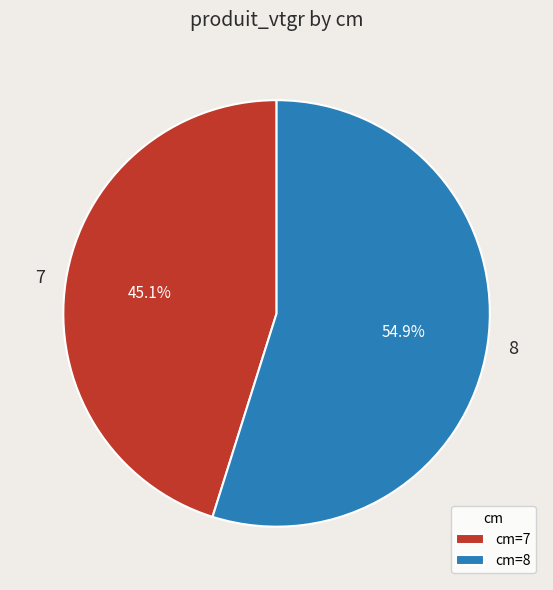

What percentage is NOT represented by cm=7?

54.9%